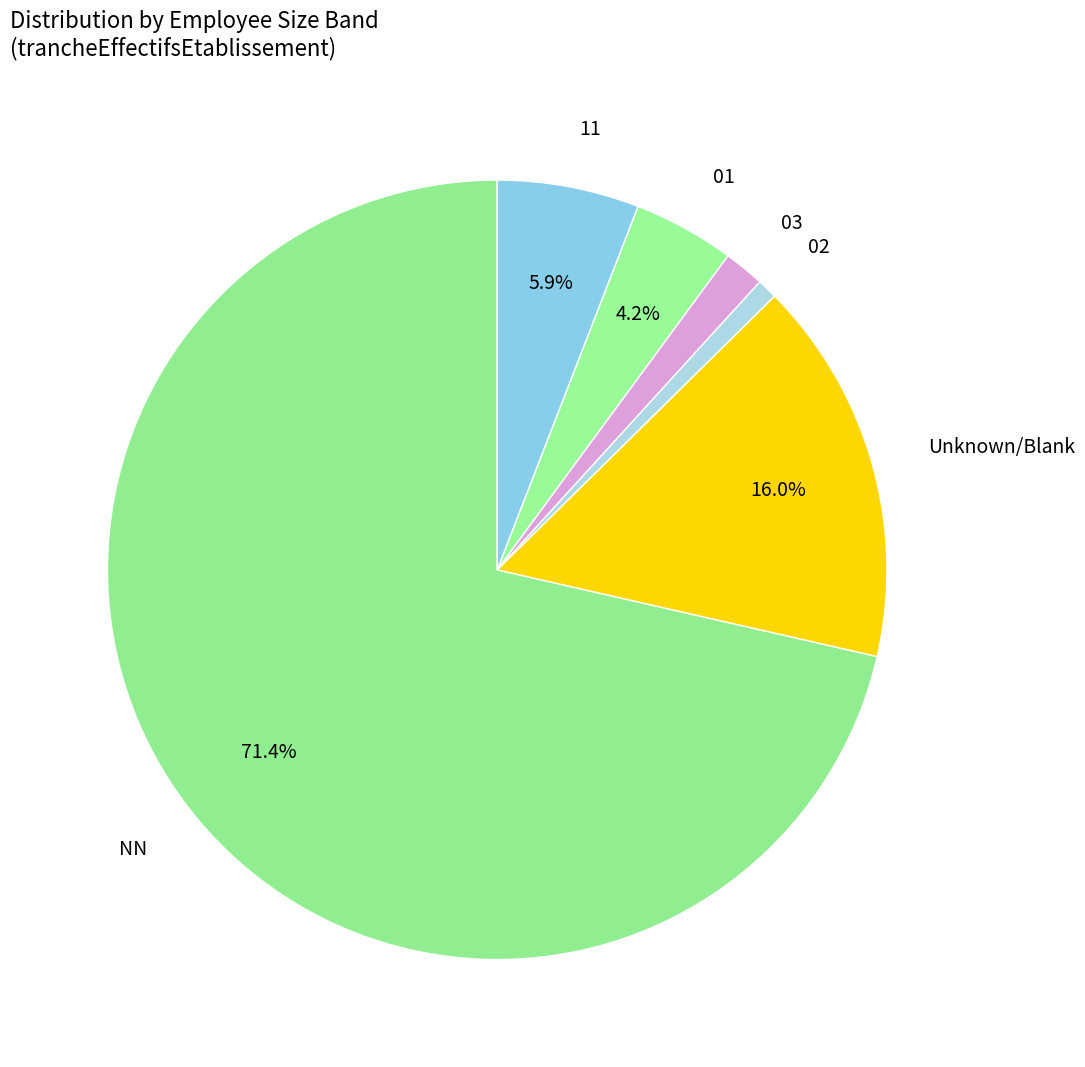

Which category has the smallest portion of the pie?

02